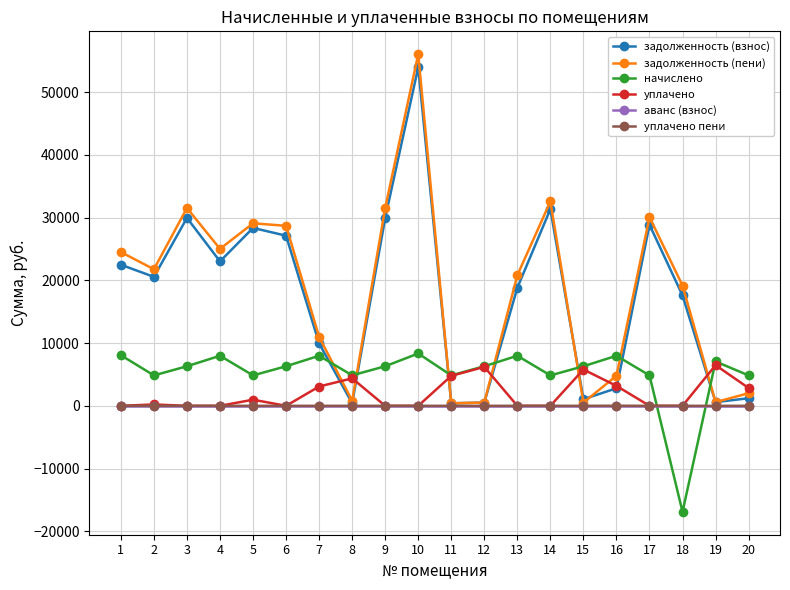

What is the average value of the начислено series?

5198.3